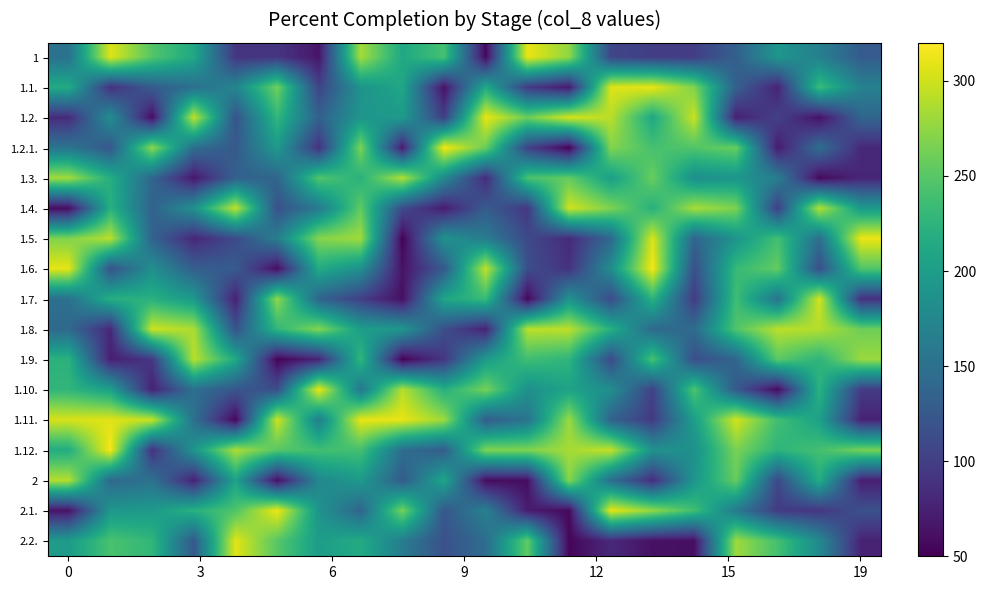

At how many categories does at least one series exceed 296?

18